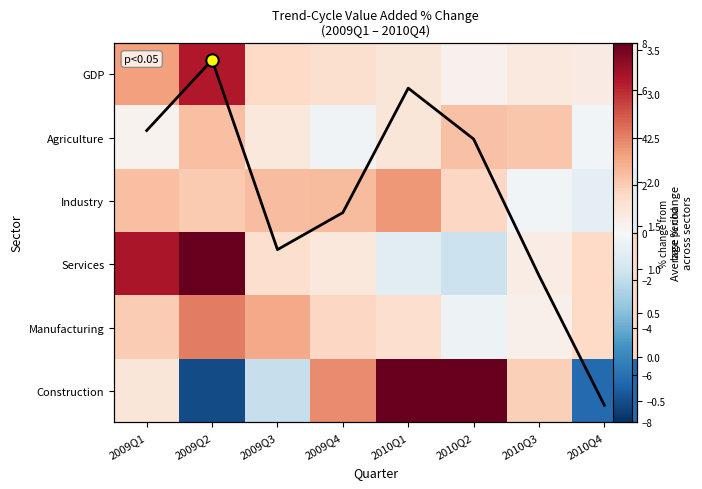

Which series changed the most between 2009Q3 and 2009Q4?

Construction